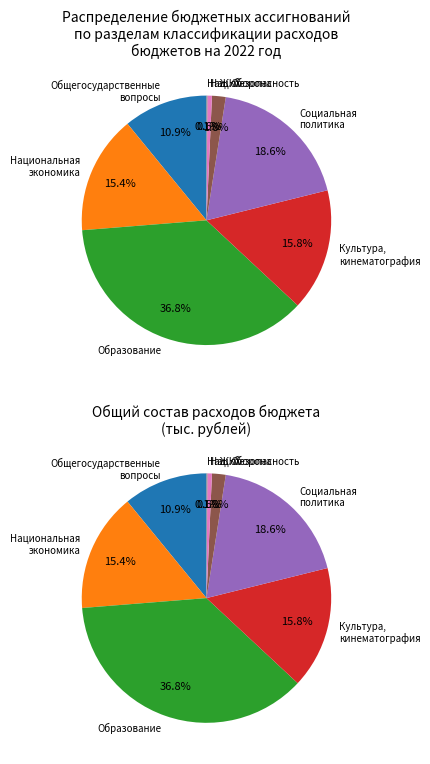

Approximately how many times larger is the value at ОБРАЗОВАНИЕ compared to ОБЩЕГОСУДАРСТВЕННЫЕ ВОПРОСЫ?

3.4